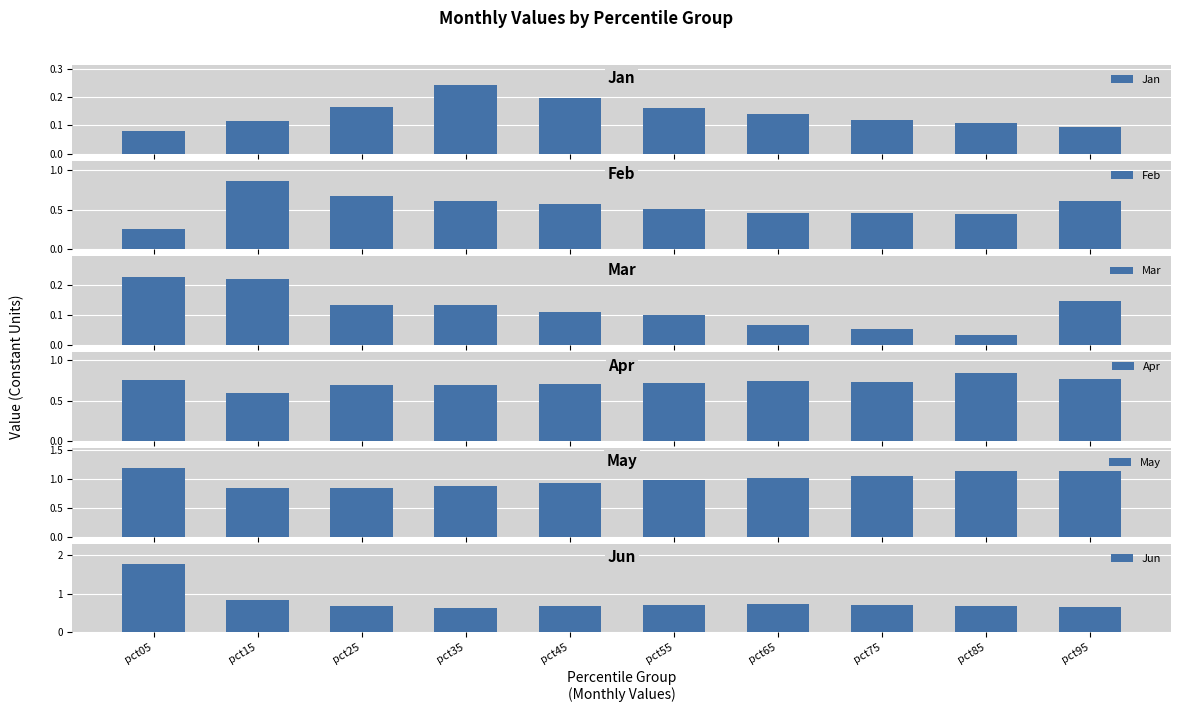

Which series changed the most between pct65 and pct85?

May